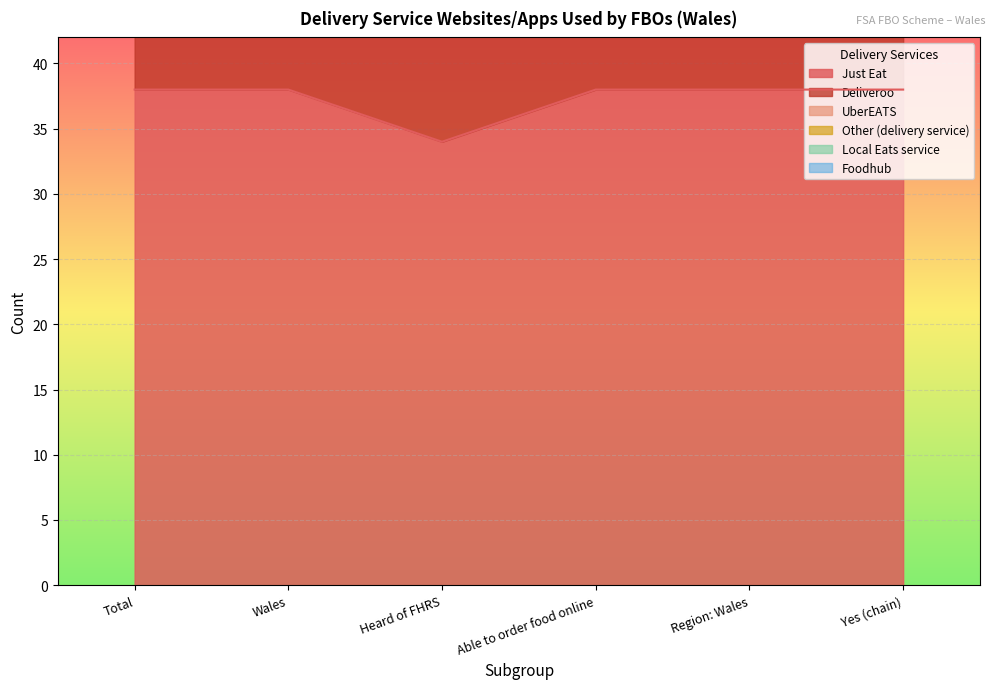

What is the sum of the Deliveroo values at Yes (chain) and Wales?

142